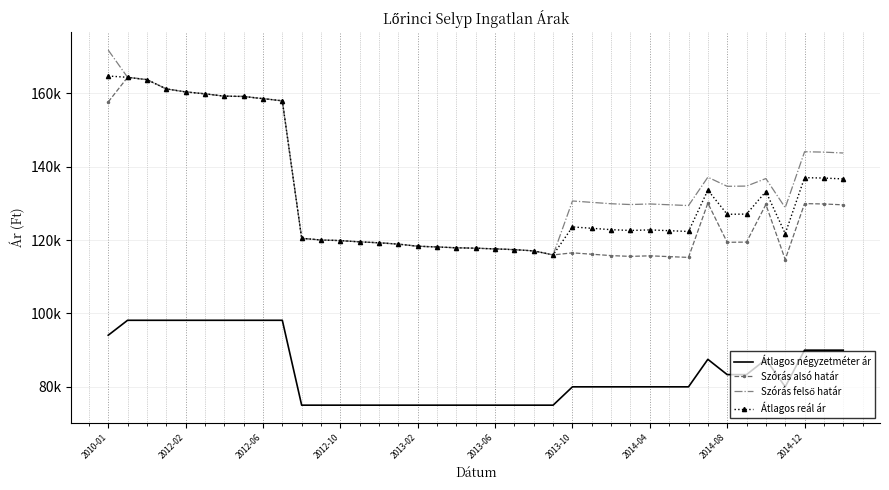

True or false: Átlagos négyzetméter ár and Átlagos reál ár cross at least once.

False